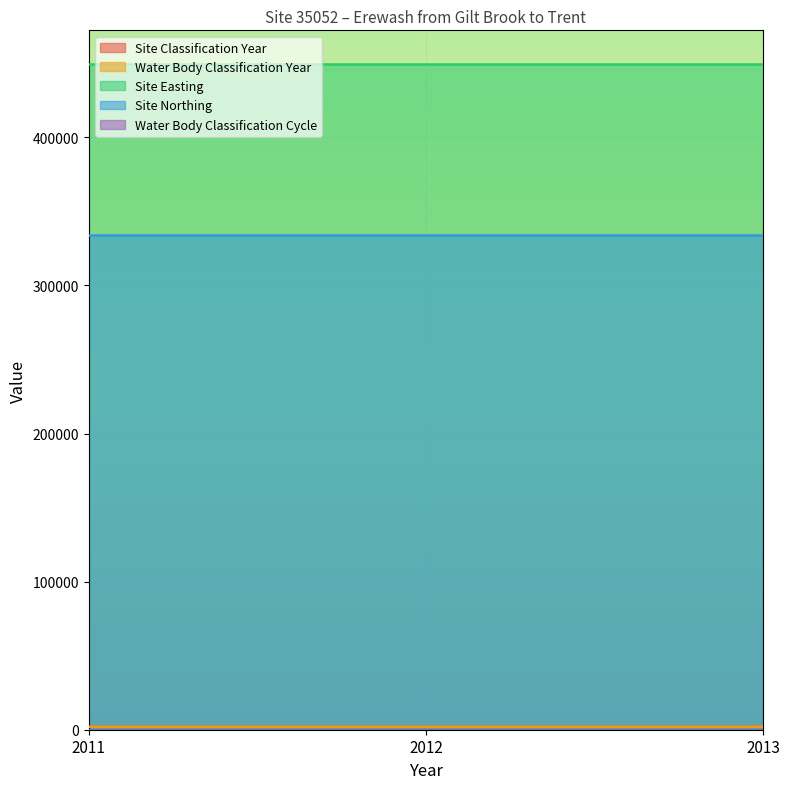

What is the value of the Water Body Classification Year point at the 2nd from the left?

2012